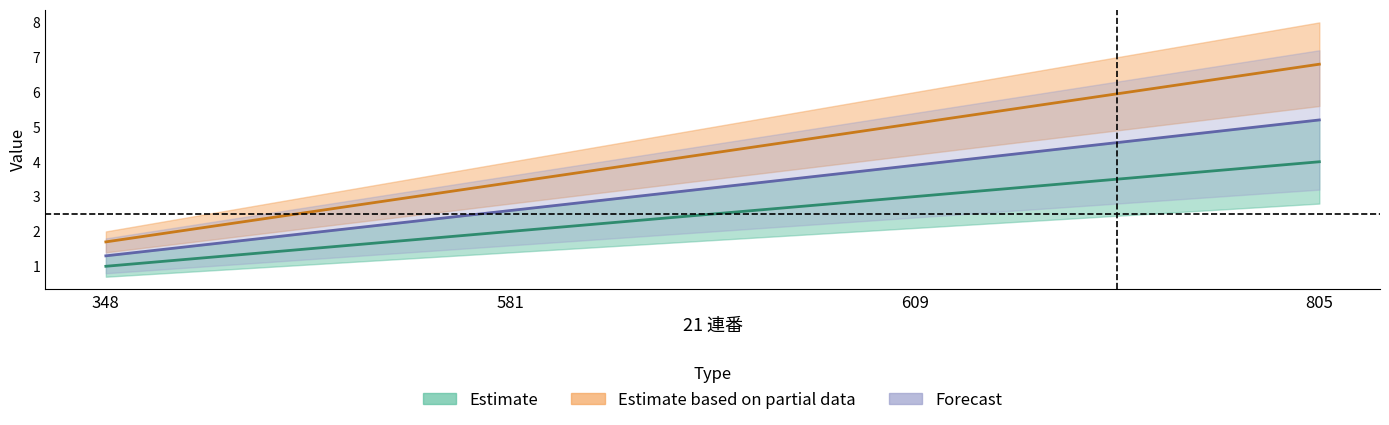

Reading left to right, what are all the values shown in this chart?

348=1	581=2	609=3	805=4